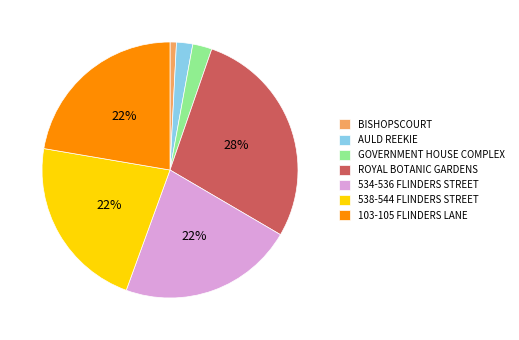

The ROYAL BOTANIC GARDENS slice represents 22% of the pie. True or false?

False